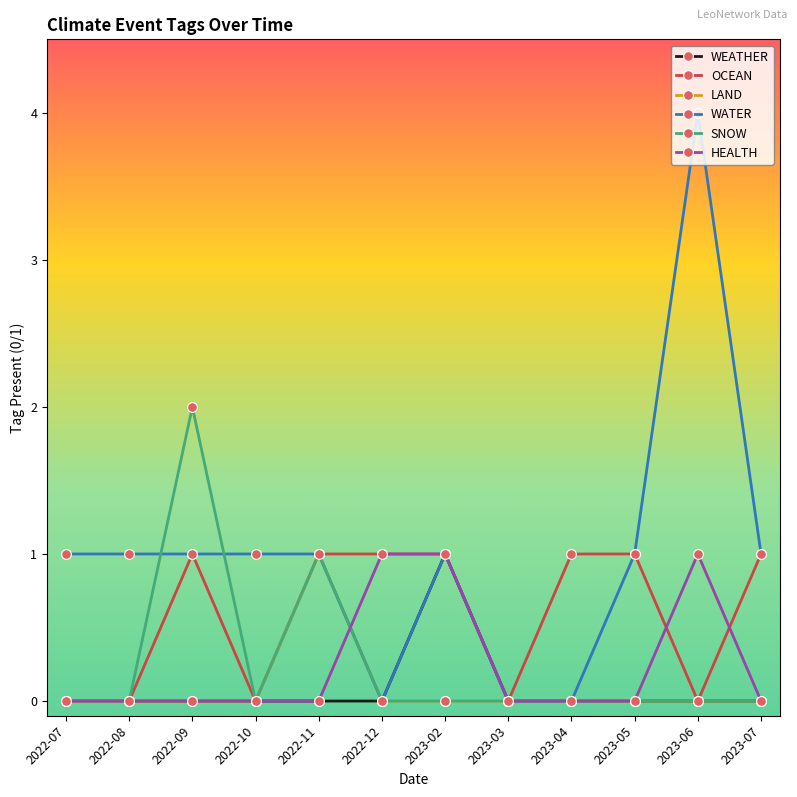

At which category does the chart reach its peak across all series?

2023-06